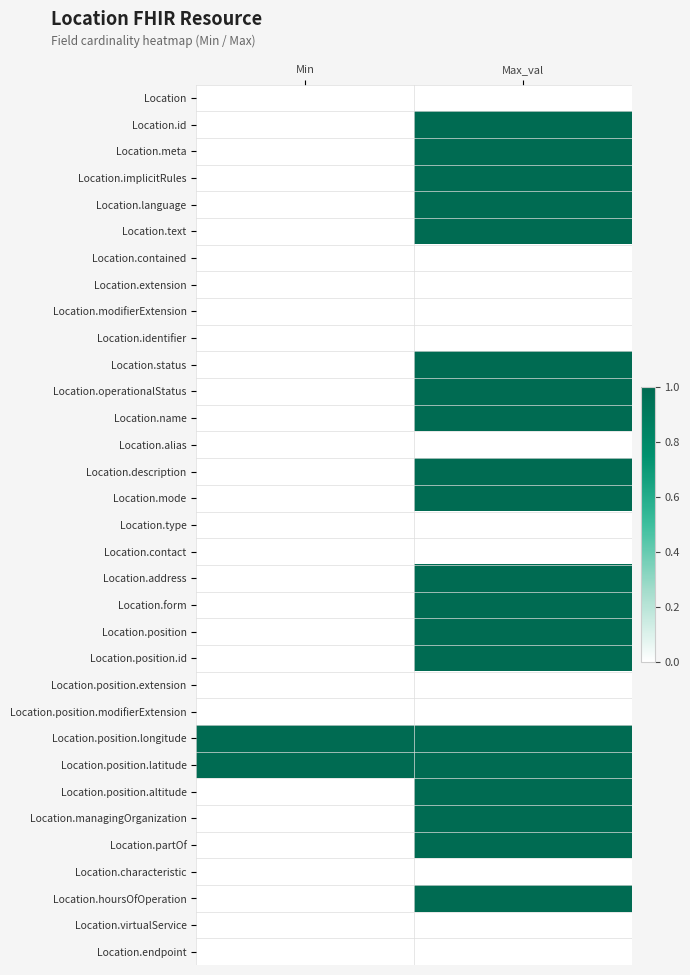

What is the greatest value displayed?

1